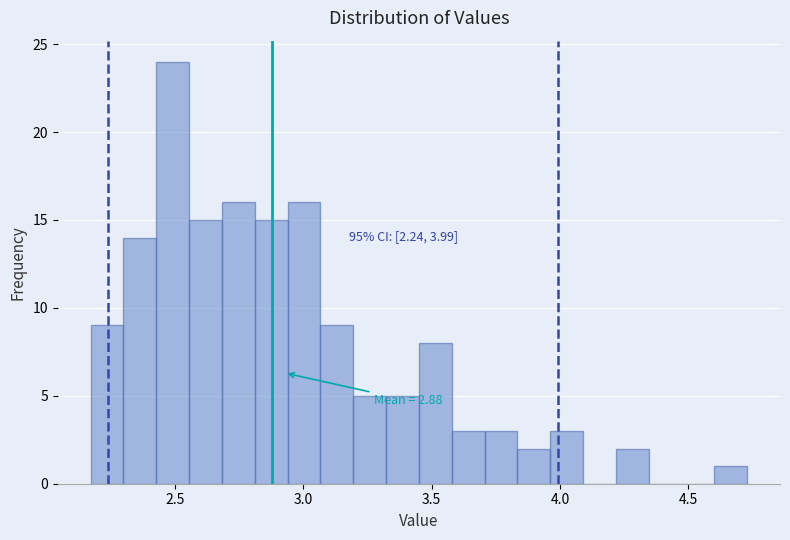

Around what value on the x-axis is the tallest bar? Give the approximate position of its centre, as read against the axis.

2.50